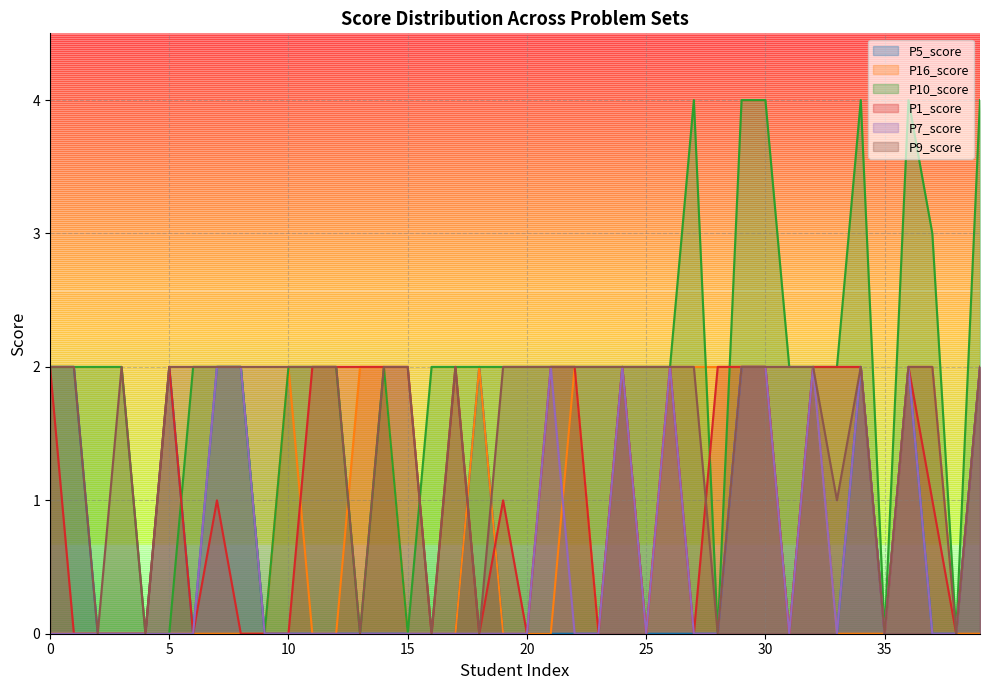

What is the maximum value for P9_score?

2